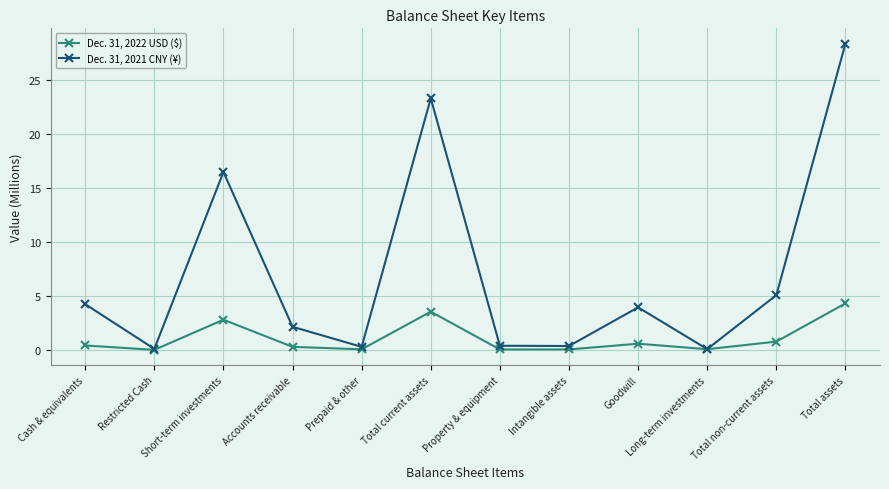

At which label does Dec. 31, 2021 CNY (¥) first exceed 3?

Cash & equivalents